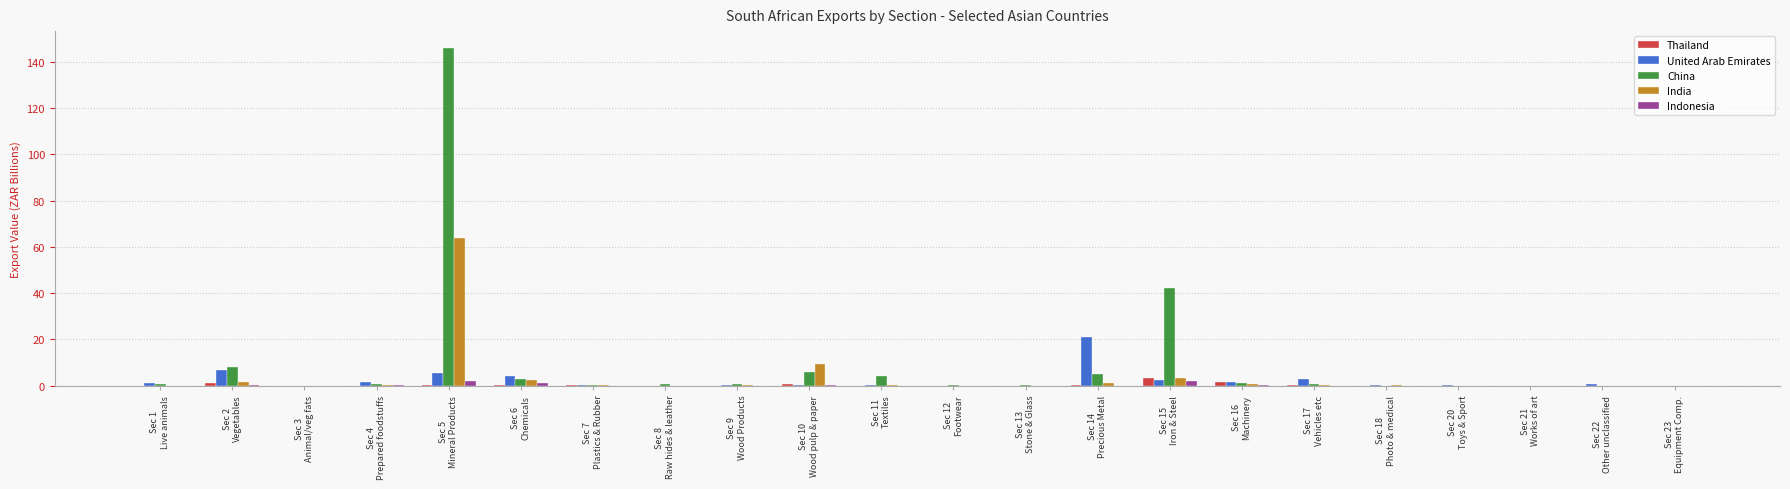

What is the greatest value displayed?

145.9